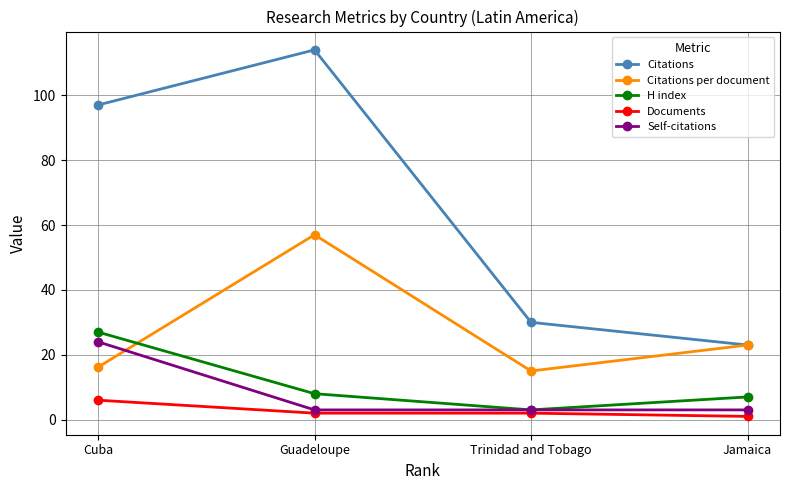

True or false: Self-citations and Citations cross at least once.

False